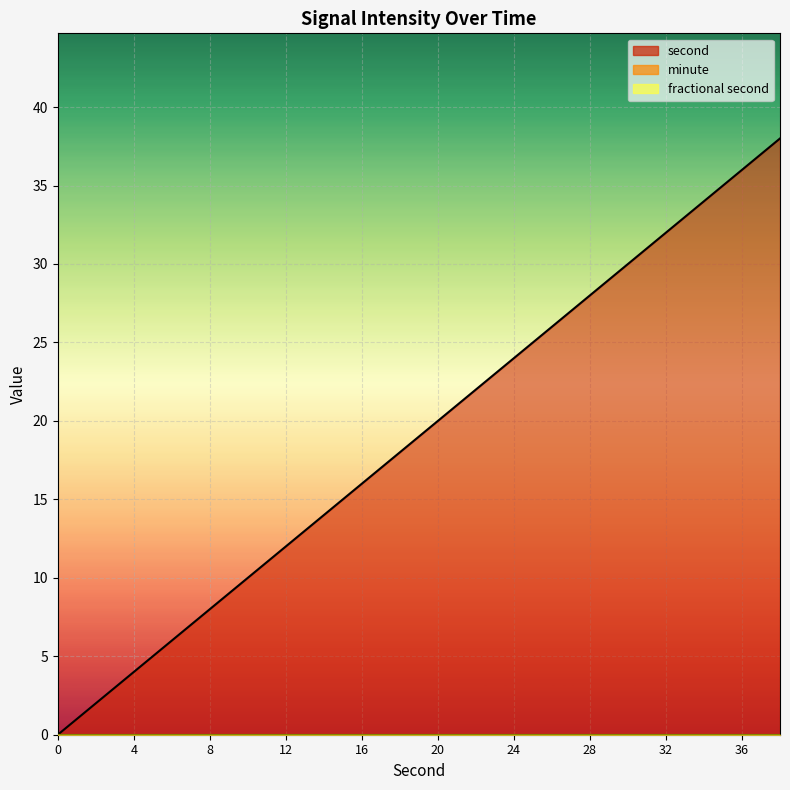

Reading left to right, what are all the values shown in this chart?

second: 0=0	2=2	4=4	6=6	8=8	10=10	12=12	14=14	16=16	18=18	20=20	22=22	24=24	26=26	28=28	30=30	32=32	34=34	36=36	38=38
minute: 0=0	2=0	4=0	6=0	8=0	10=0	12=0	14=0	16=0	18=0	20=0	22=0	24=0	26=0	28=0	30=0	32=0	34=0	36=0	38=0
fractional second: 0=0	2=0	4=0	6=0	8=0	10=0	12=0	14=0	16=0	18=0	20=0	22=0	24=0	26=0	28=0	30=0	32=0	34=0	36=0	38=0